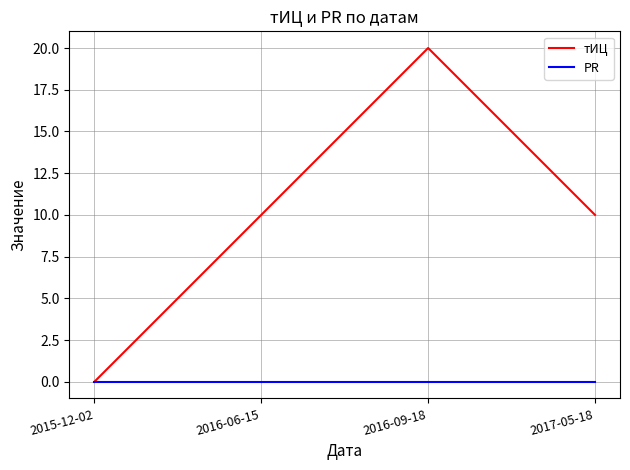

Count the number of categories in the chart.

4